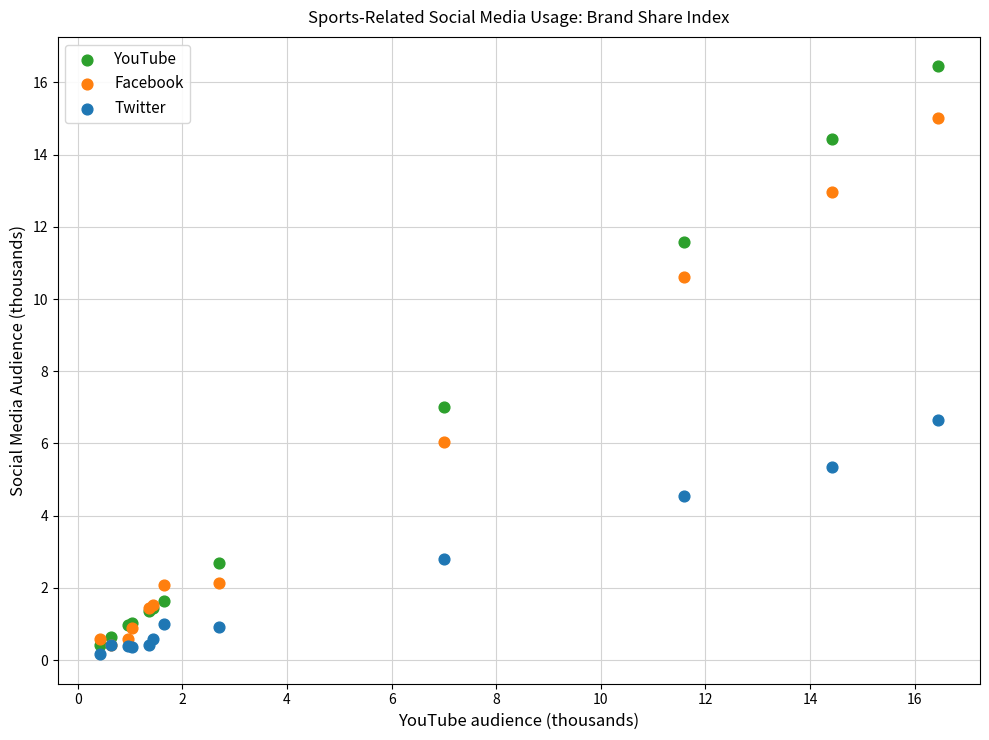

In the YouTube series, what Y value is closest to 8?

7.0